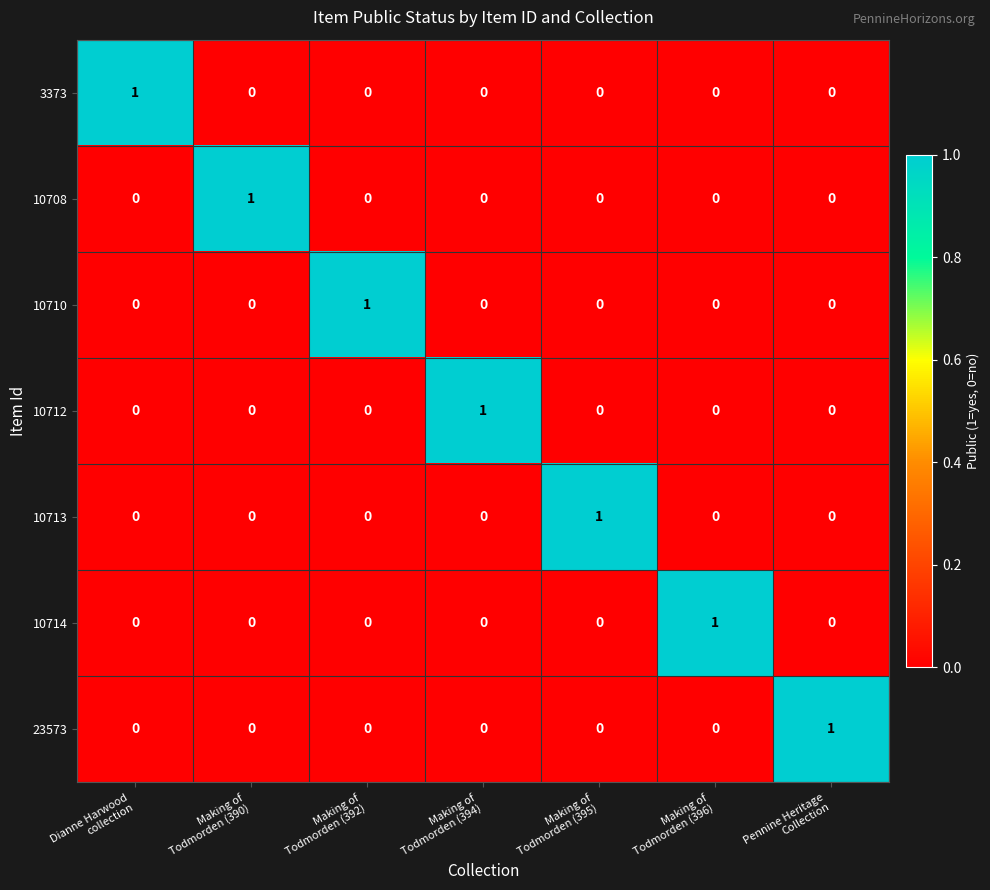

At how many categories does at least one series exceed 0?

7